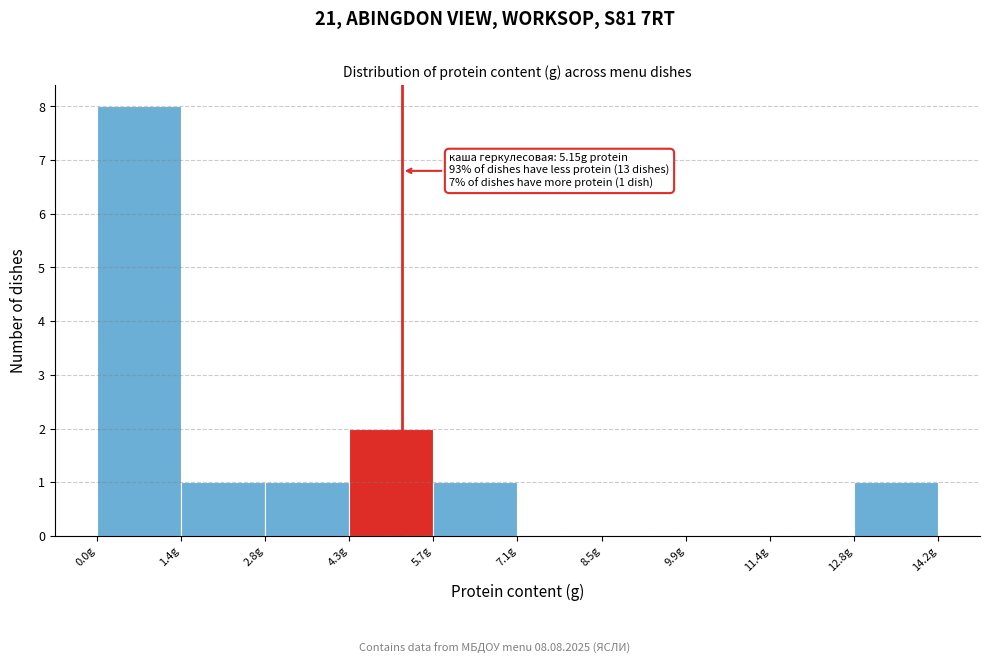

Over which range of the x-axis is the bar tallest?

0.00 to 1.42